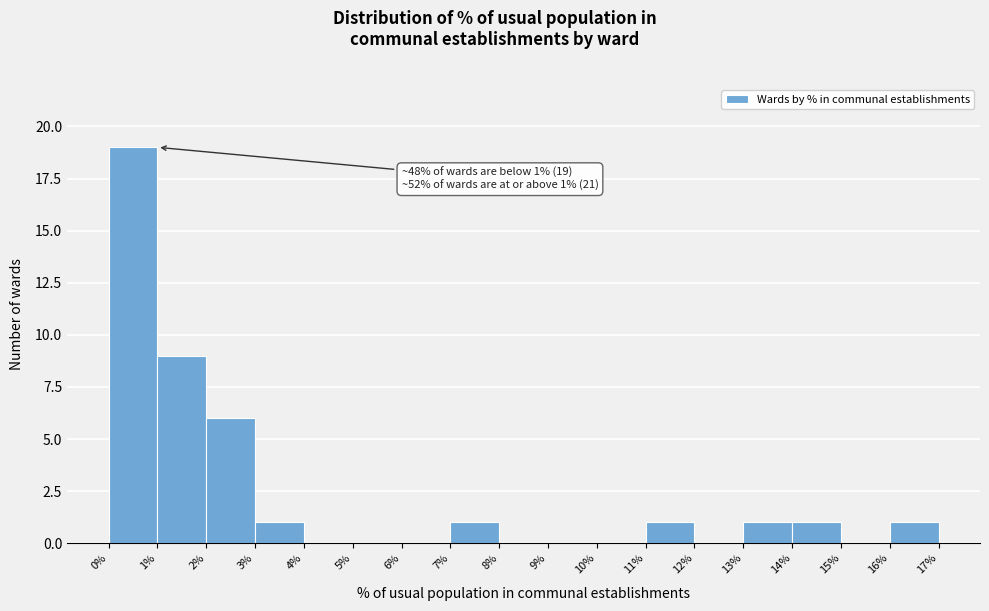

Over which range of the x-axis is the bar tallest?

0% to 1%